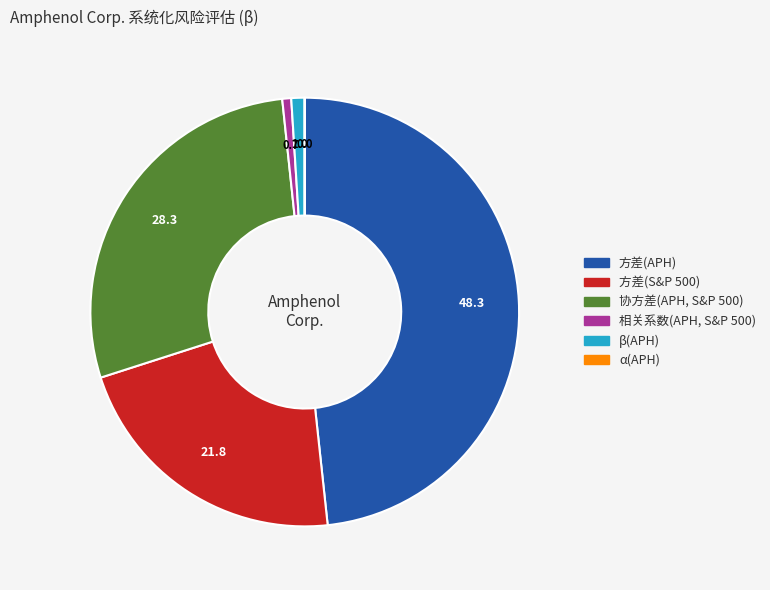

Which category has the biggest portion of the pie?

方差(APH)